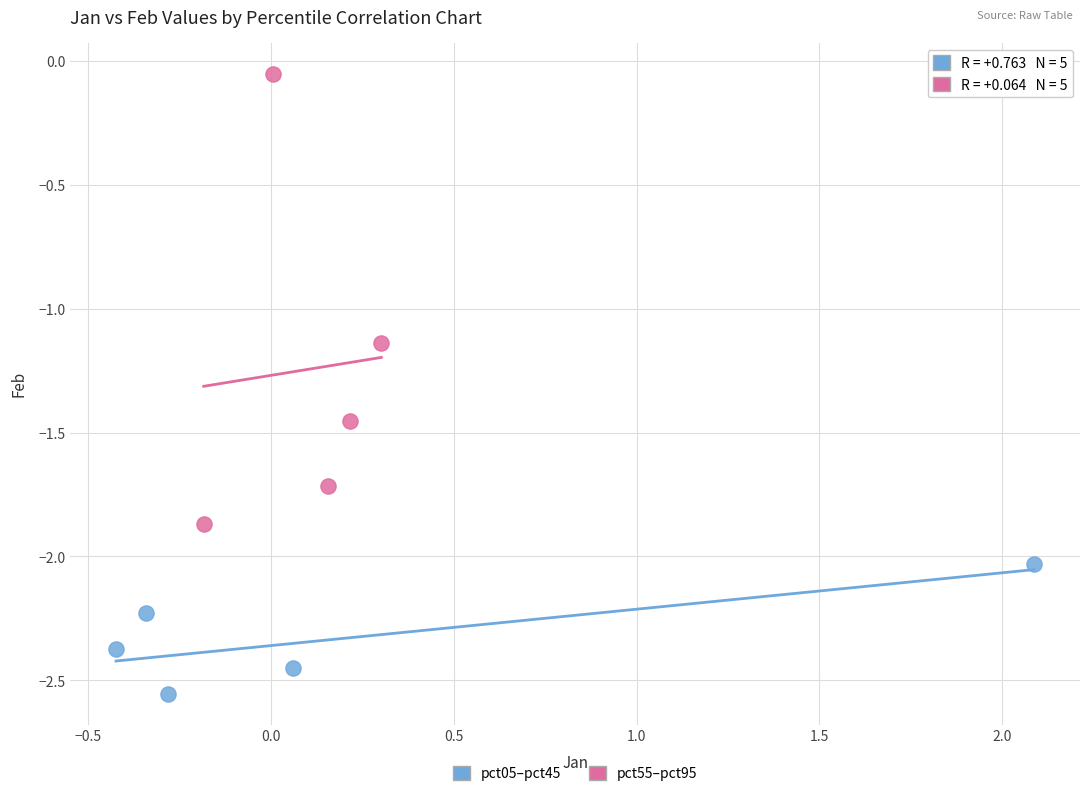

Which series has the largest Y range (max minus min)?

pct55–pct95